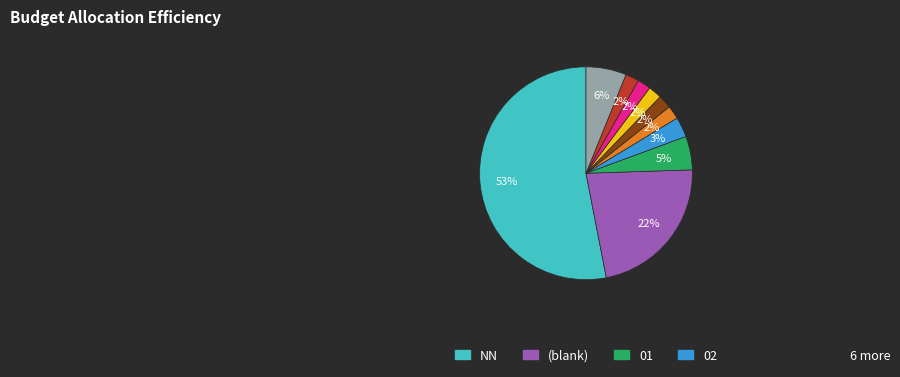

Is there a majority slice in this chart?

Yes